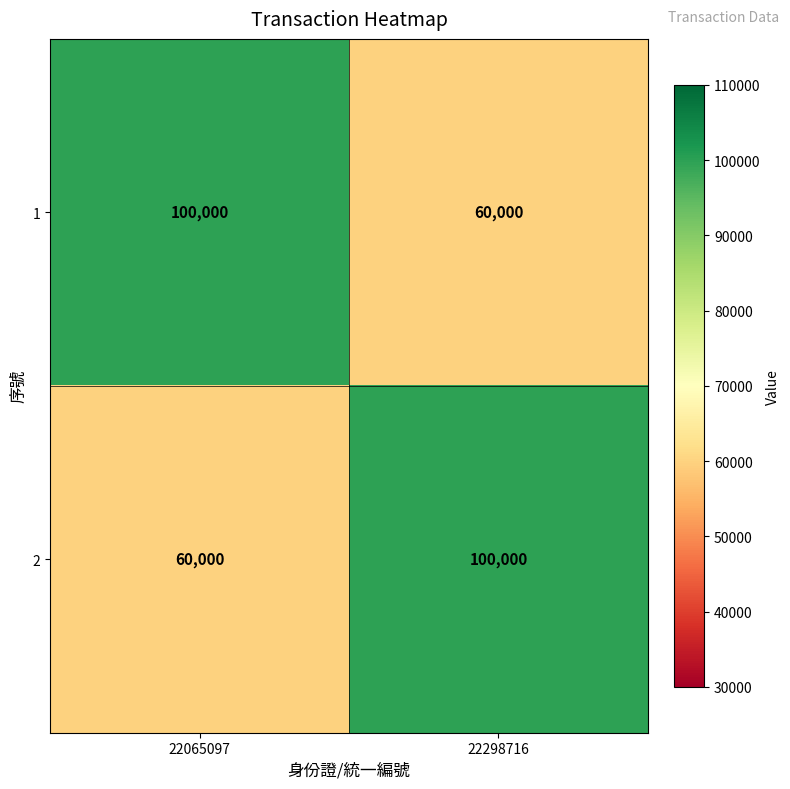

What is the spread (max minus min) of values at 22298716?

40000